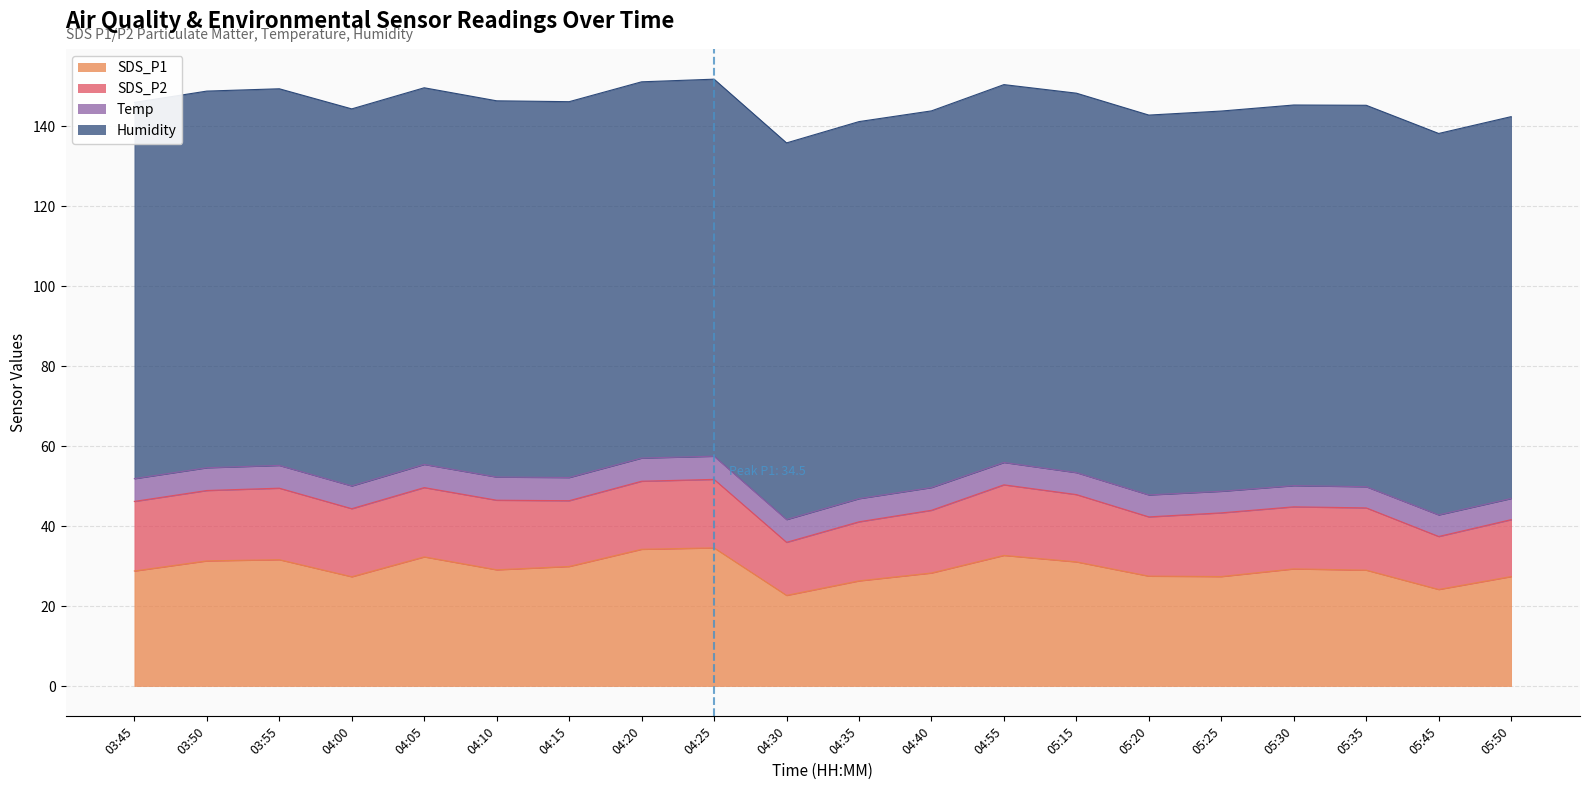

What are all the series names shown in the legend?

SDS_P1, SDS_P2, Temp, Humidity